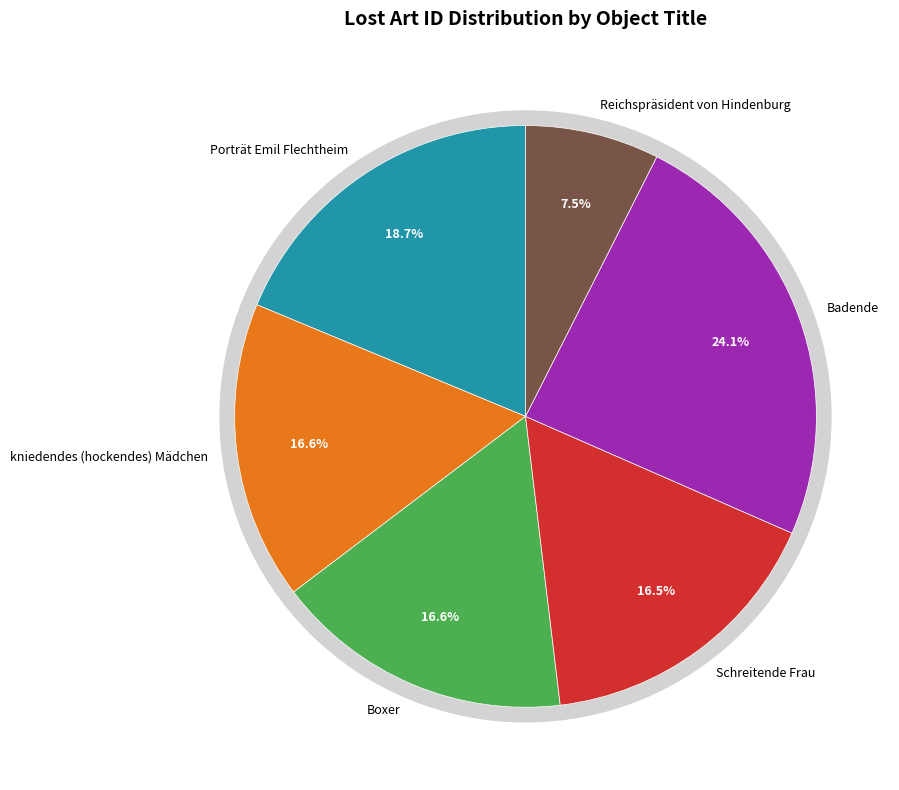

What percentage is NOT represented by Porträt Emil Flechtheim?

81.3%